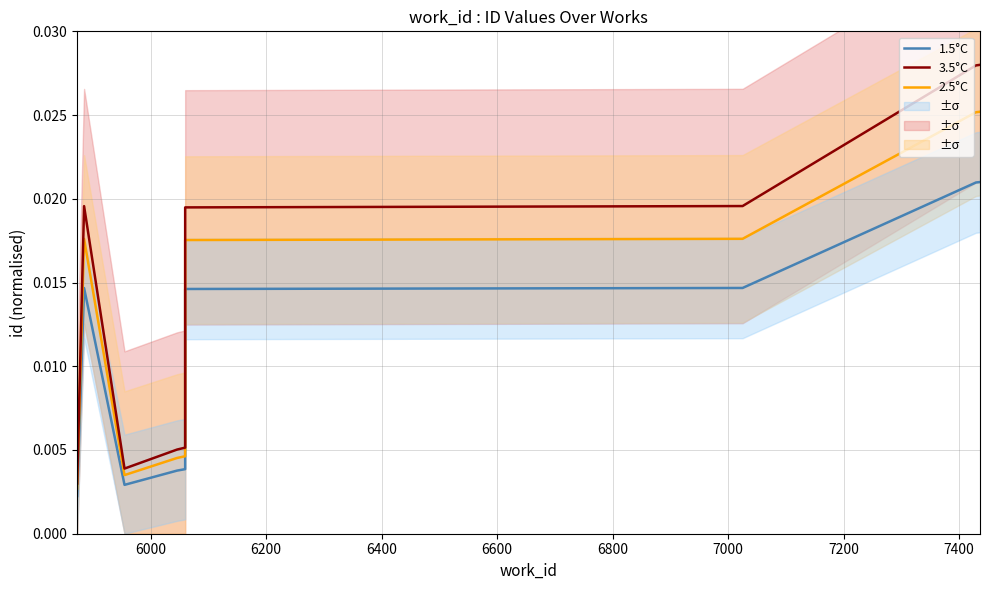

True or false: 3.5°C and 1.5°C intersect in this chart.

False